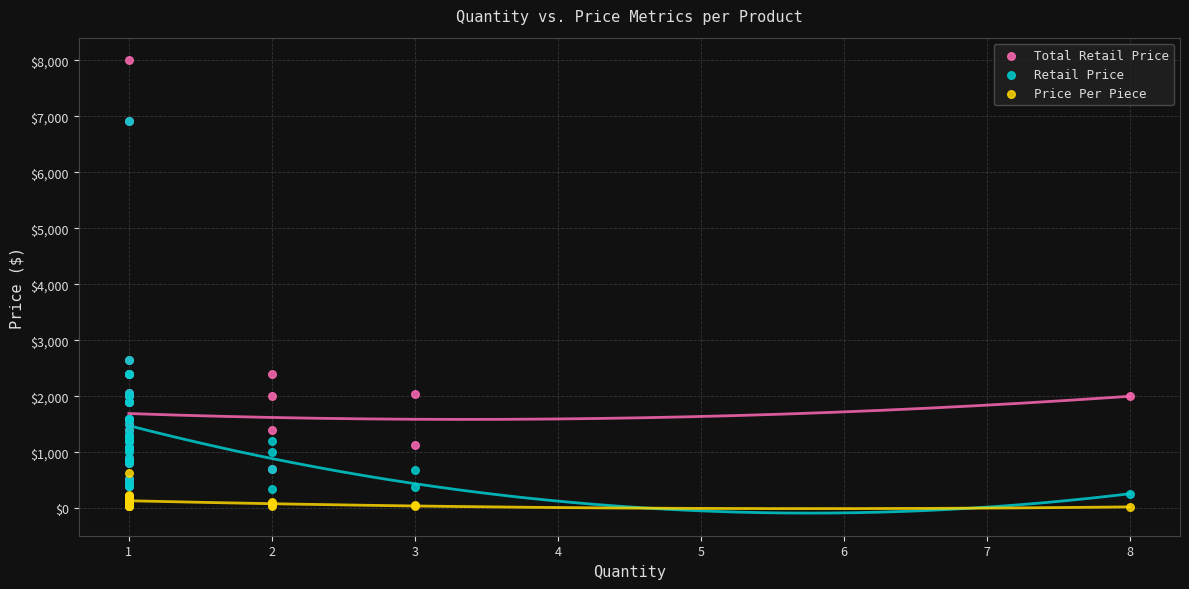

What are all the series names shown in the legend?

Total Retail Price, Retail Price, Price Per Piece